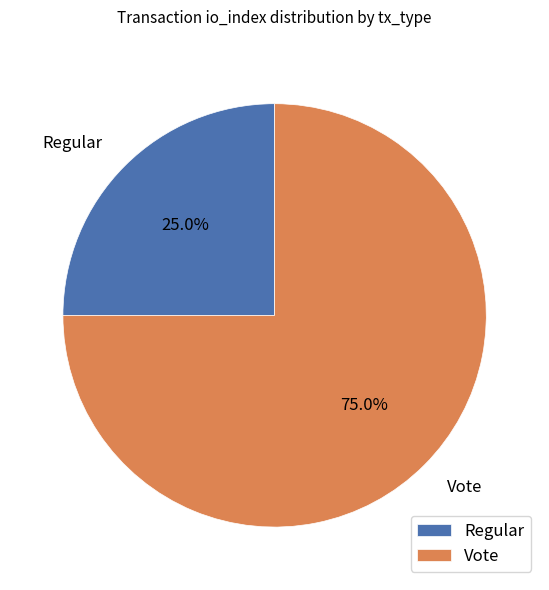

To the nearest percent, what portion does Regular represent?

25%